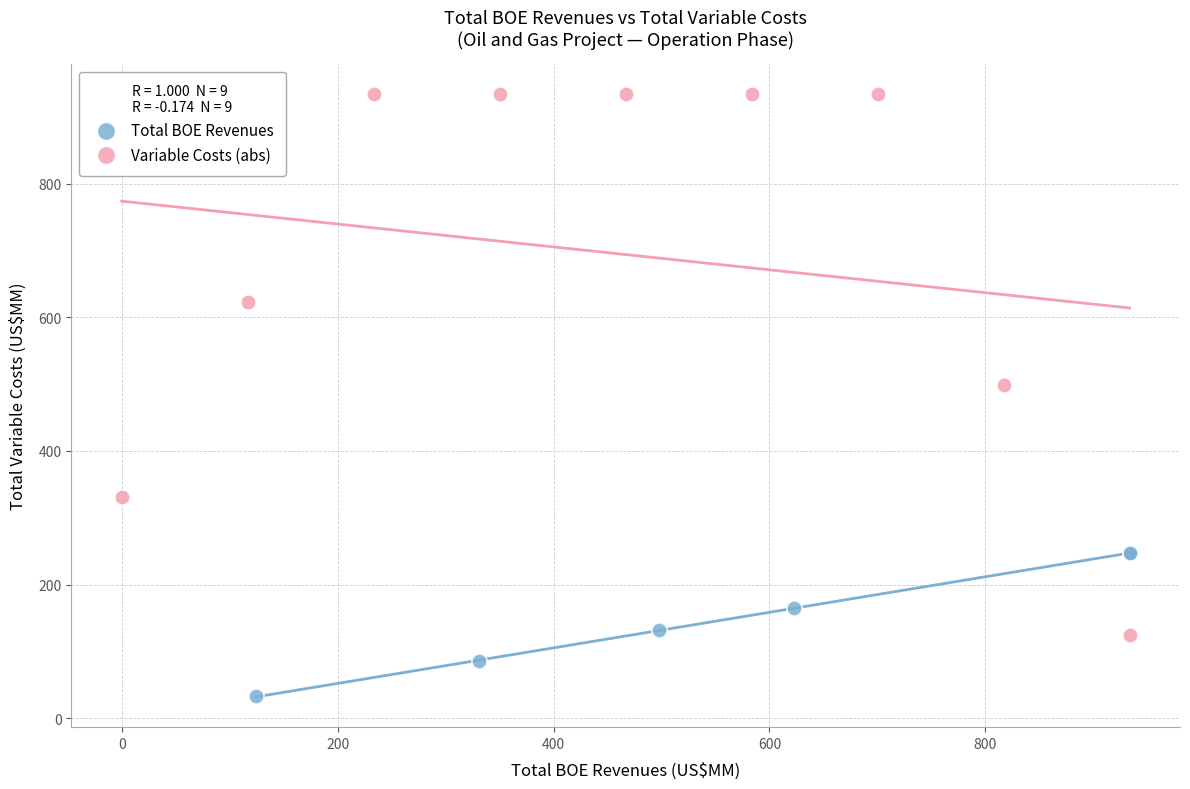

Which series contains the highest Y value?

Variable Costs (abs)